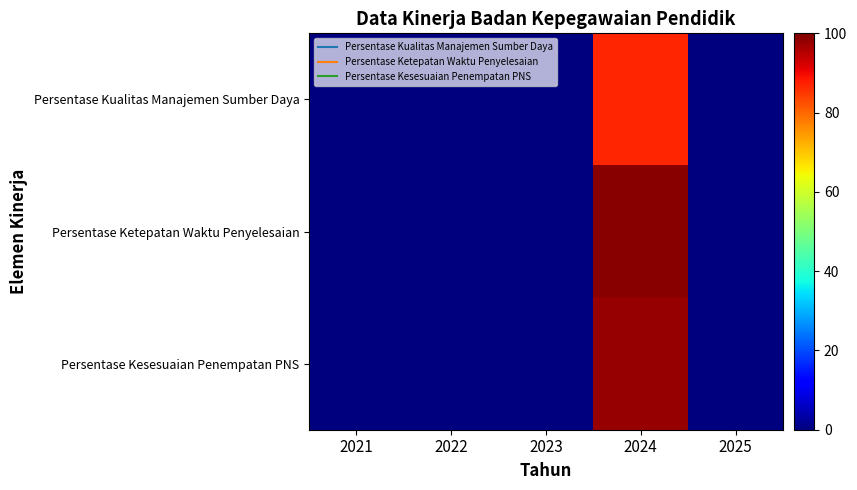

Which series has the largest range (max minus min)?

Persentase Ketepatan Waktu Penyelesaian